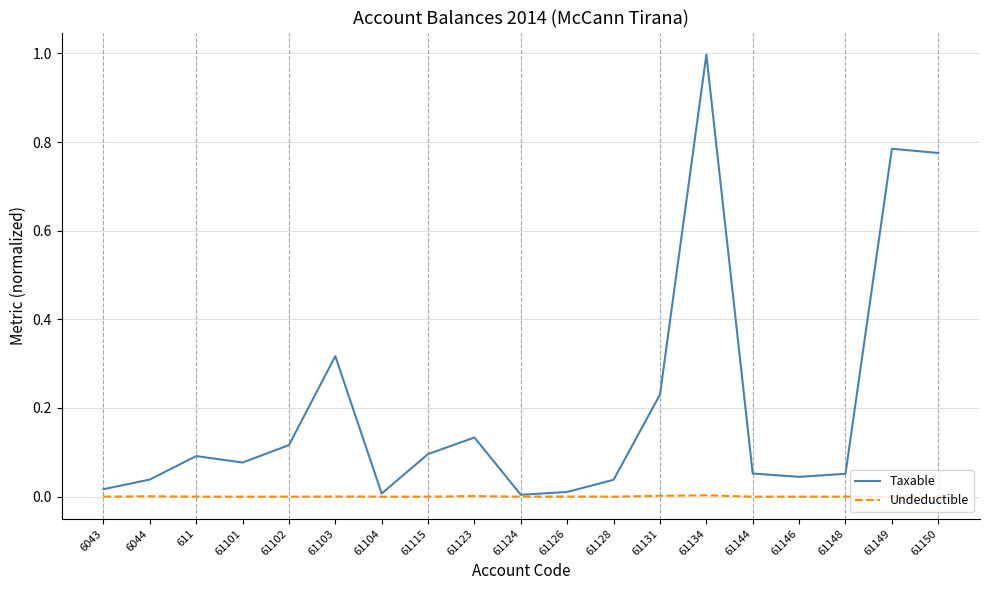

The value of Undeductible at 61148 is 0.0. True or false?

True